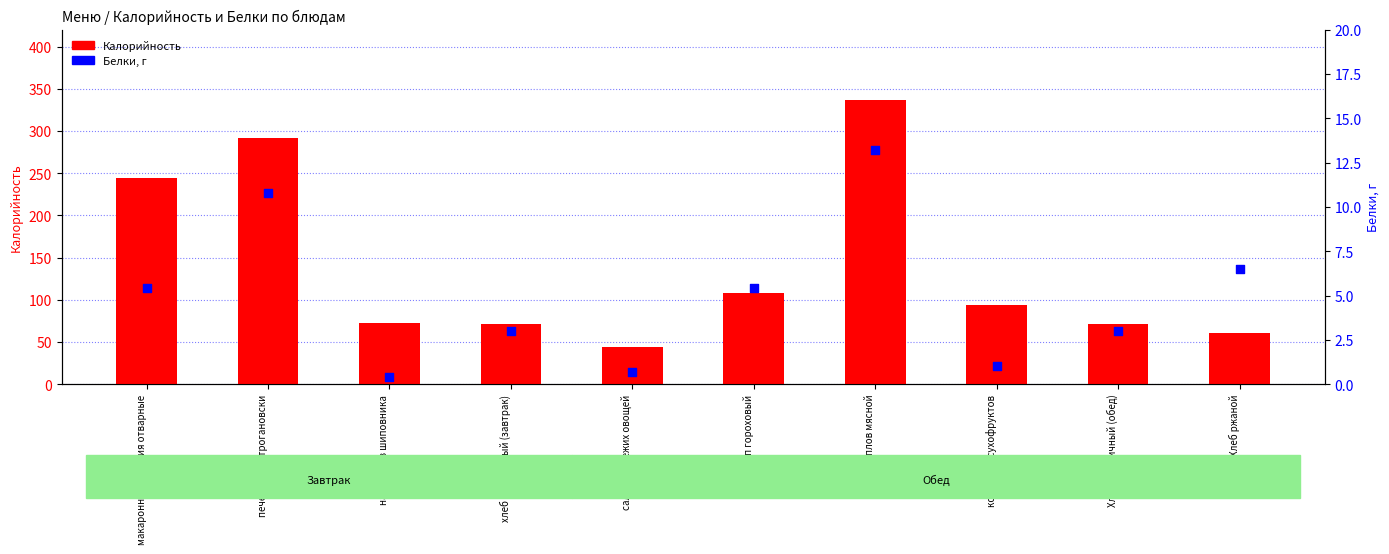

Is the value of Калорийность at плов мясной greater than the value of Белки at печенка по-строгановски?

Yes